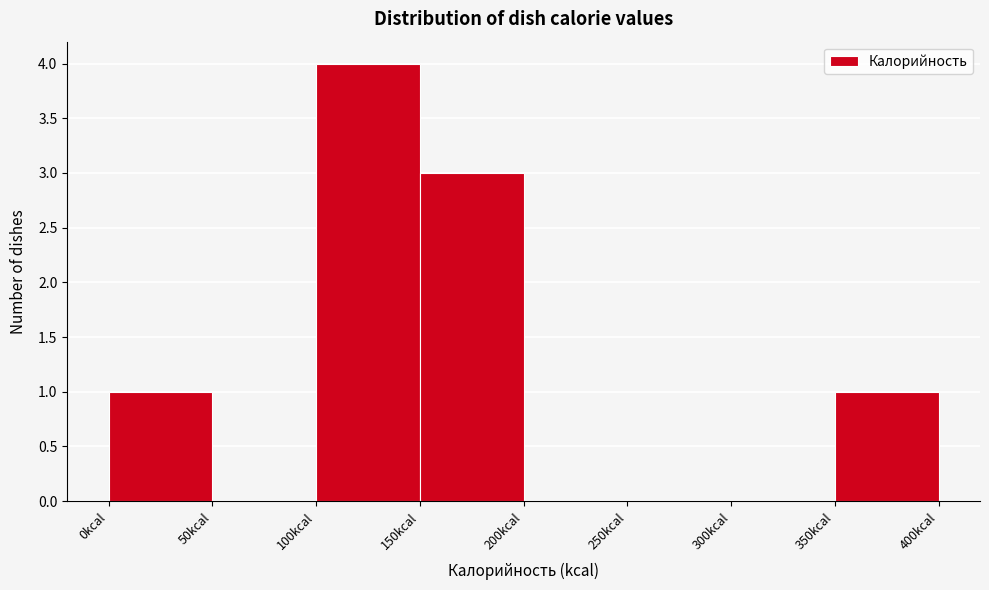

Reading left to right, transcribe this chart: for each bar, give the range it covers on the x-axis and its height. The values are not printed on the chart, so give them approximately, as read against the axis.

0 to 50: 1
50 to 100: 0
100 to 150: 4
150 to 200: 3
200 to 250: 0
250 to 300: 0
300 to 350: 0
350 to 400: 1